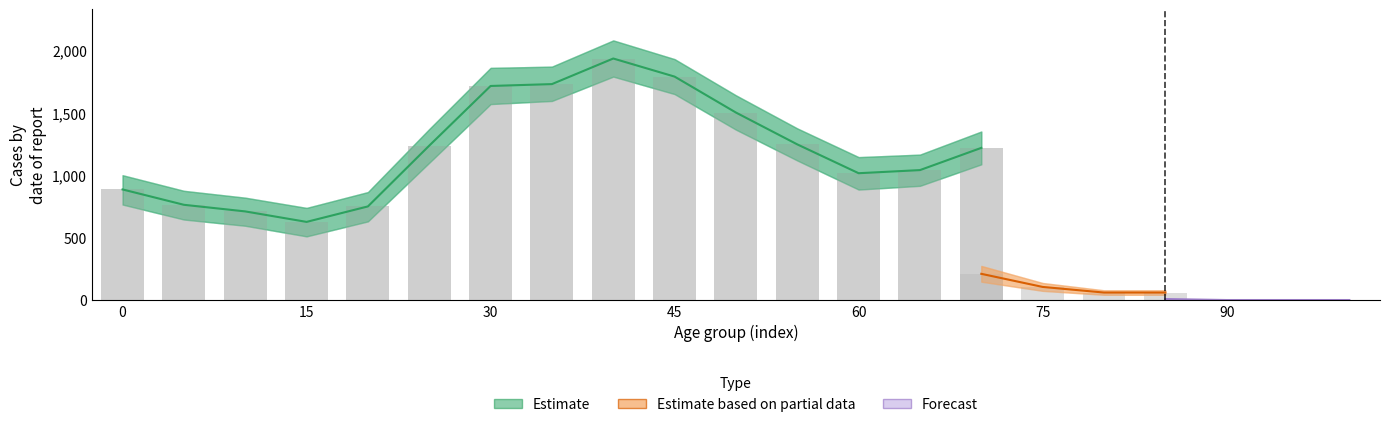

At which category is the sum across all series the highest?

40